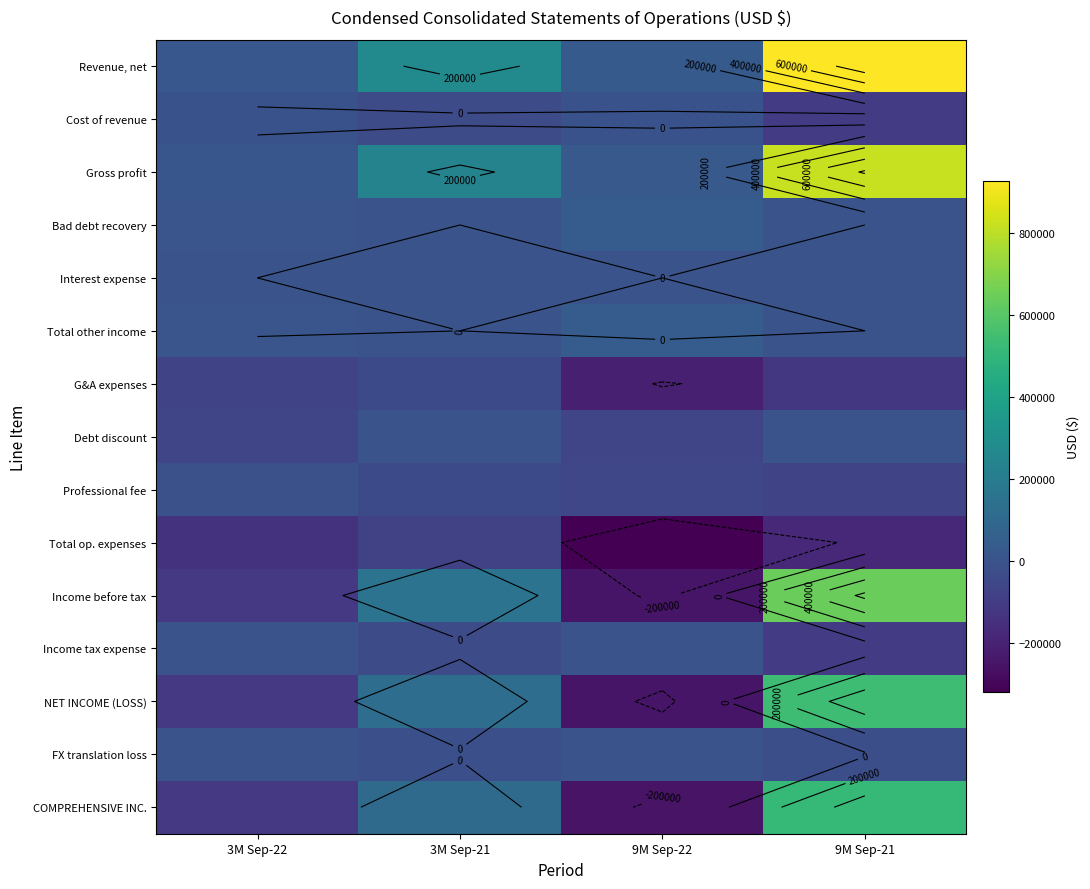

At which category is the sum across all series the highest?

9M Sep-21